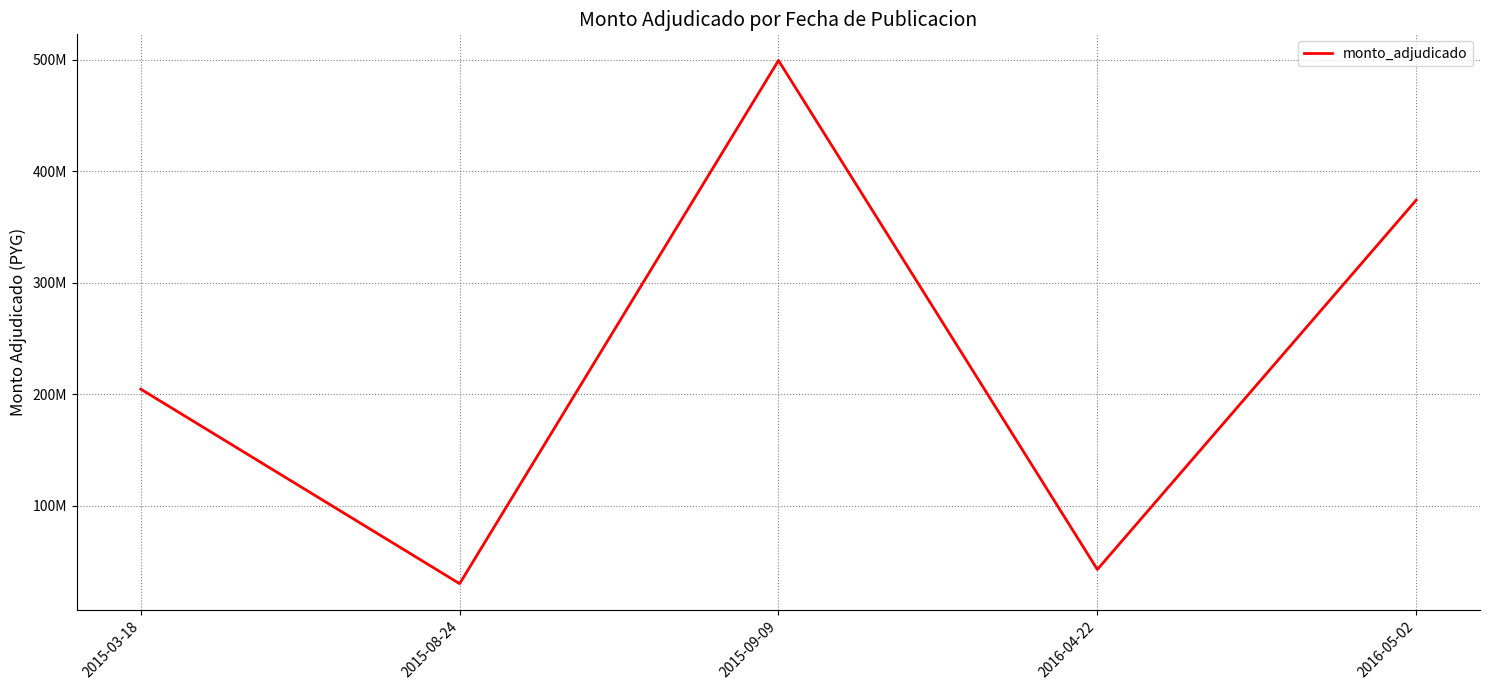

What is the label of the 4th point from the right?

2015-08-24